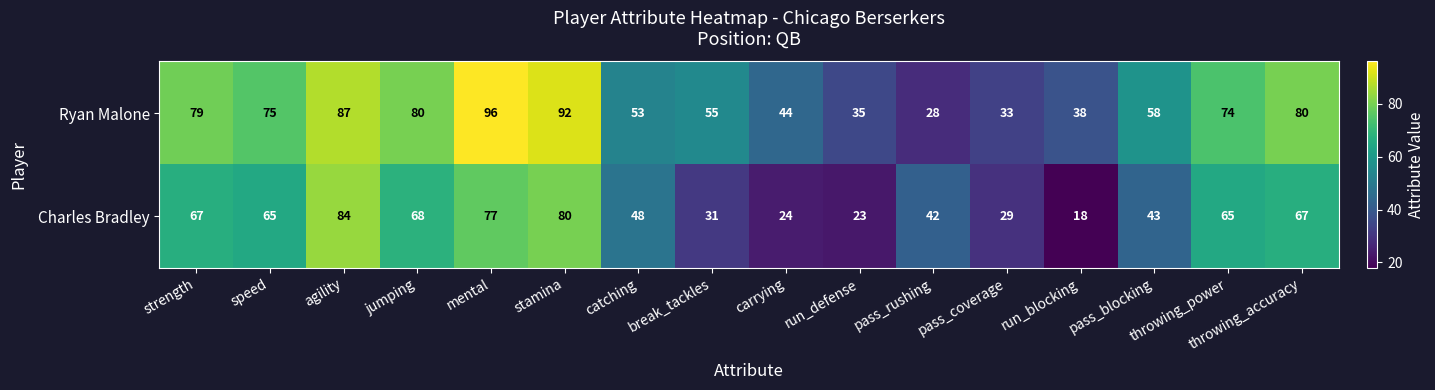

What is the spread (max minus min) of values at agility?

3